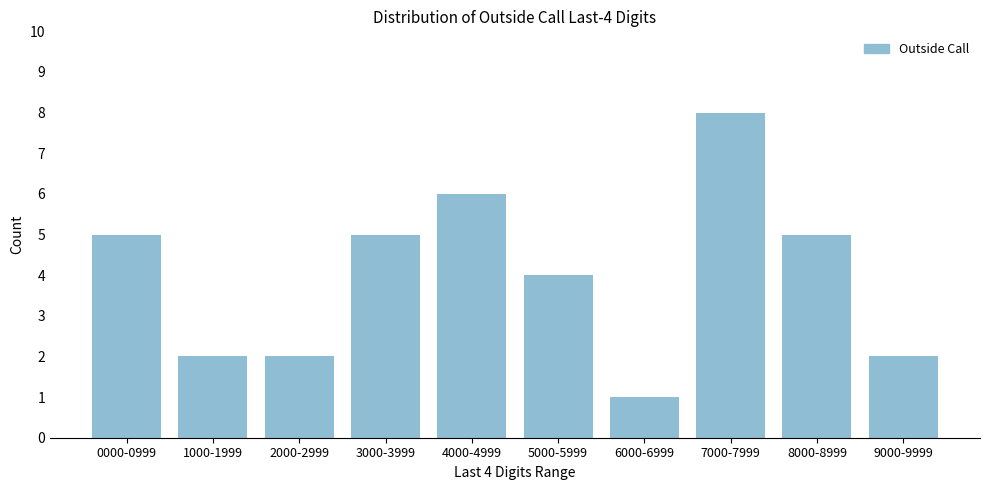

Reading right to left, extract all data points from this chart.

9000-9999=2	8000-8999=5	7000-7999=8	6000-6999=1	5000-5999=4	4000-4999=6	3000-3999=5	2000-2999=2	1000-1999=2	0000-0999=5